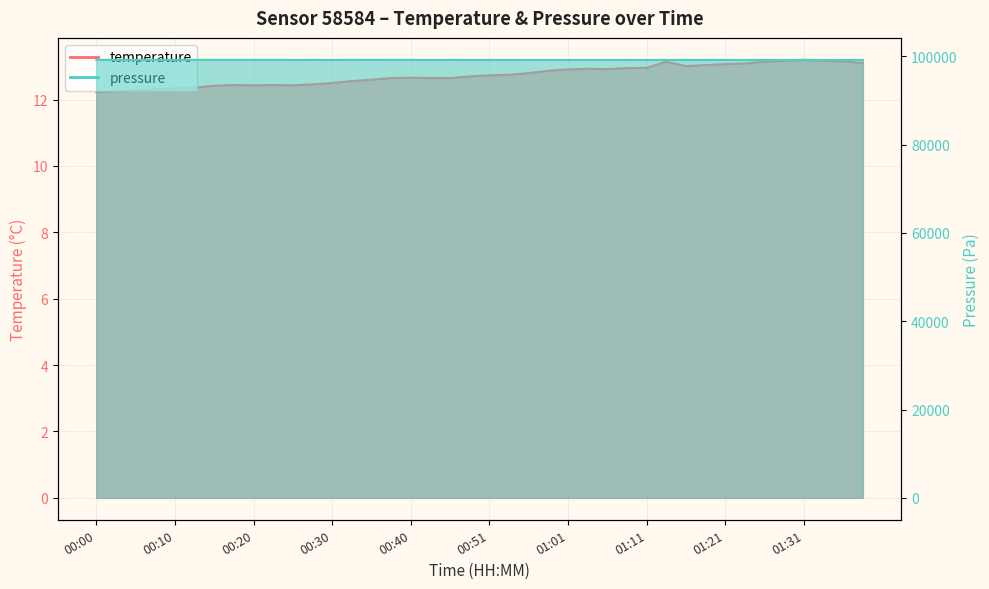

Is it true that pressure equals 99187.8 at 01:18?

True